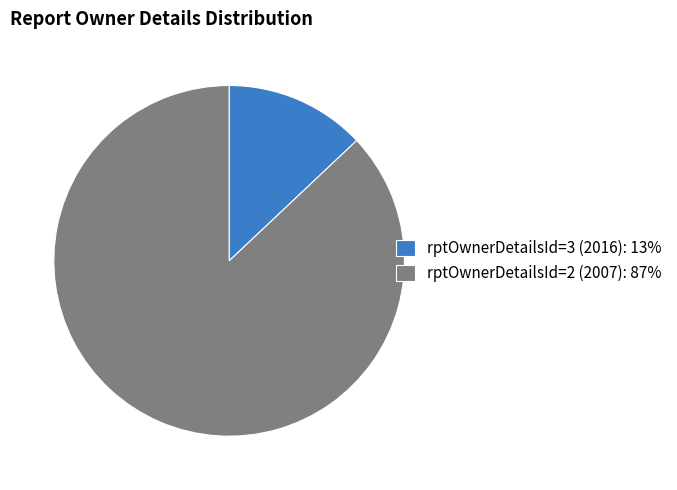

True or false: rptOwnerDetailsId=2 (2007) accounts for 87% of the total.

True